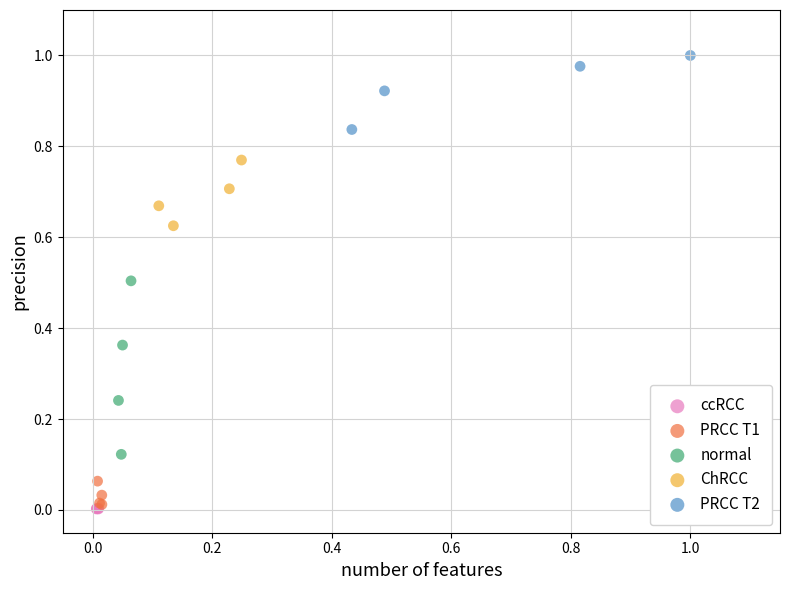

Which series has the widest spread of Y values?

normal